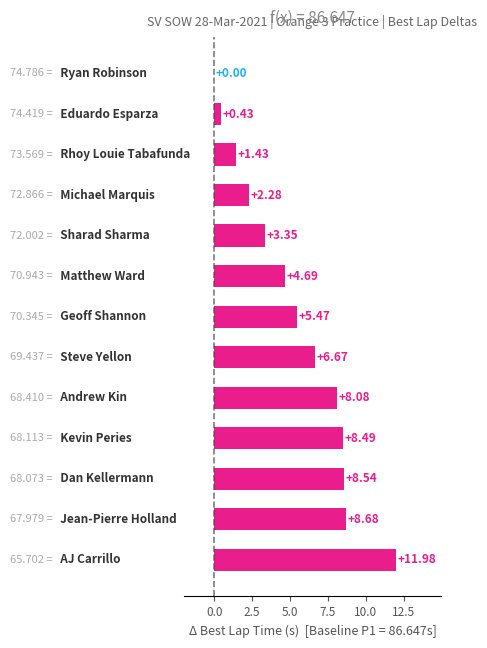

Are the bars grouped side by side (vs. stacked)?

No